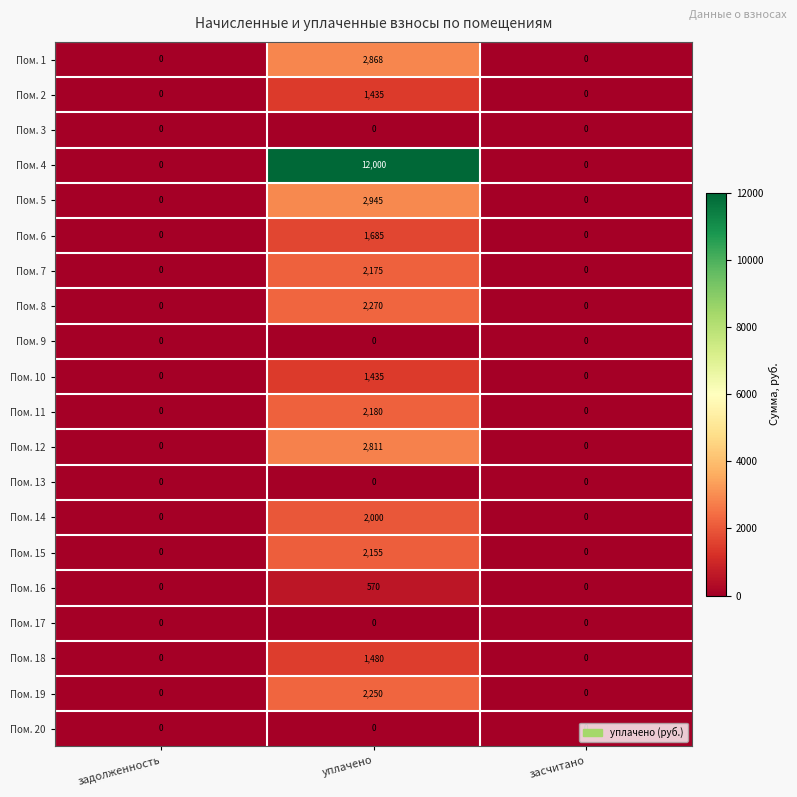

At which category is the sum across all series the highest?

уплачено